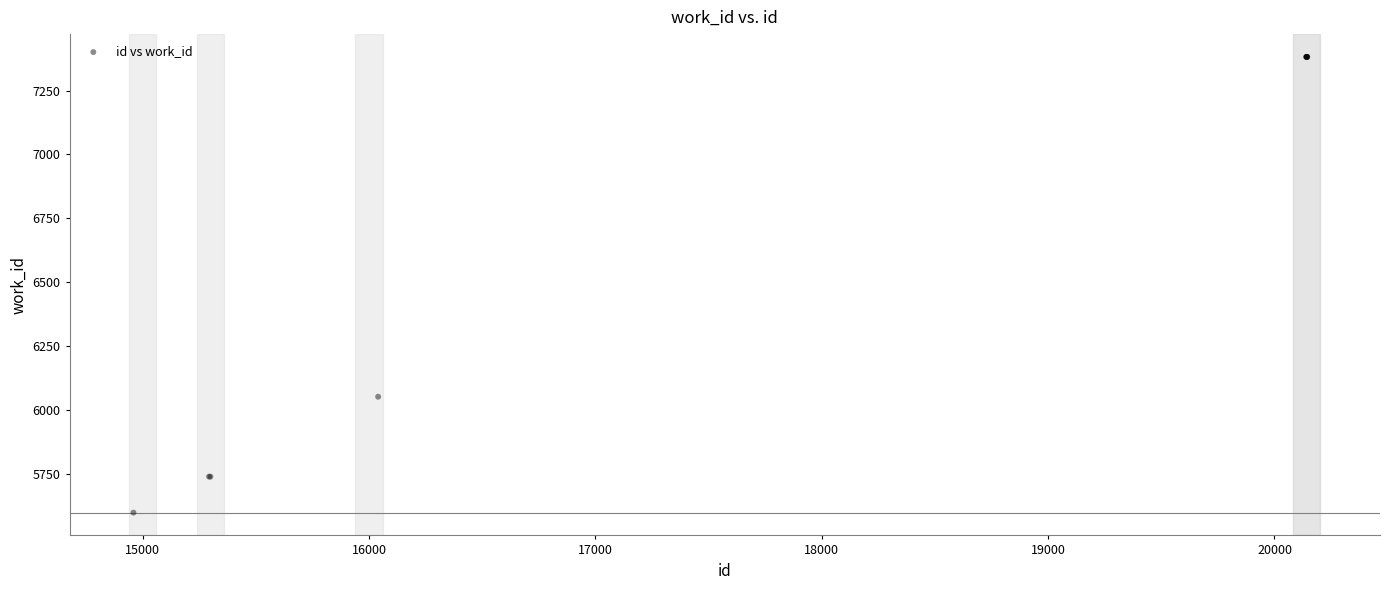

What Y value in the scatter plot is closest to 6489?

6051